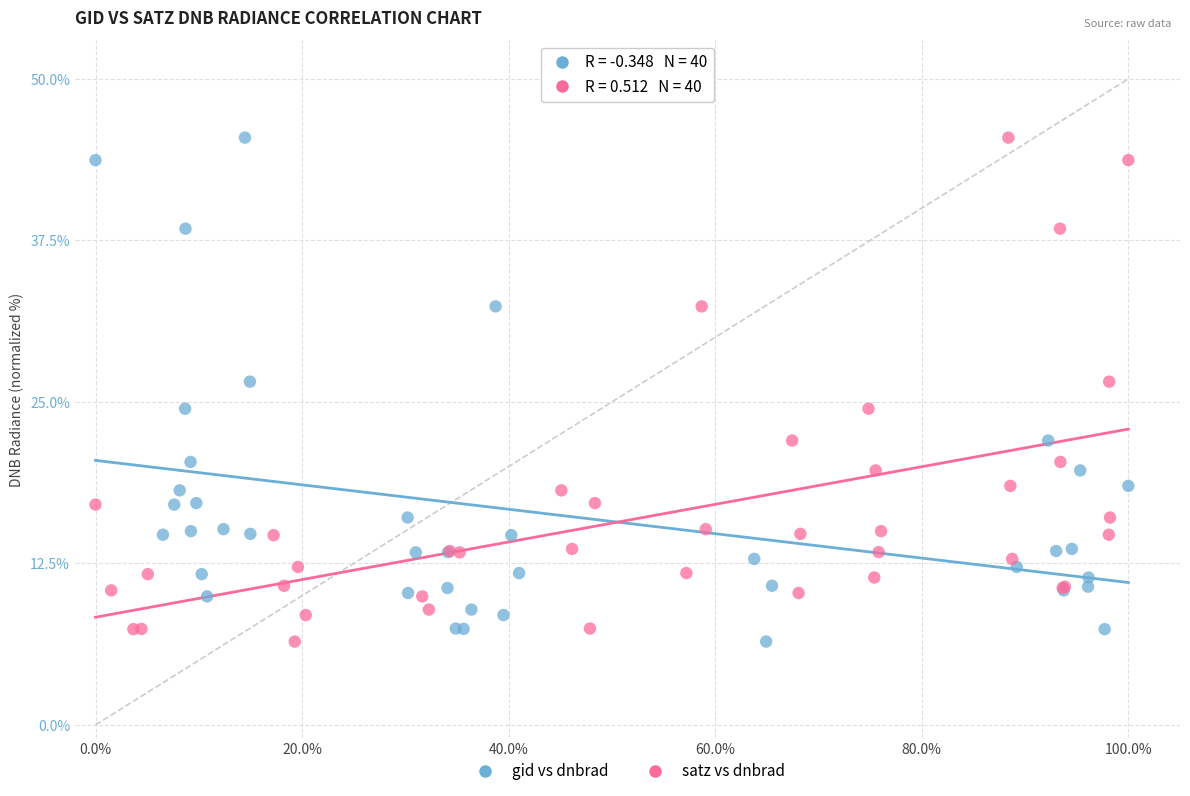

What are all the series names shown in the legend?

gid vs dnbrad, satz vs dnbrad